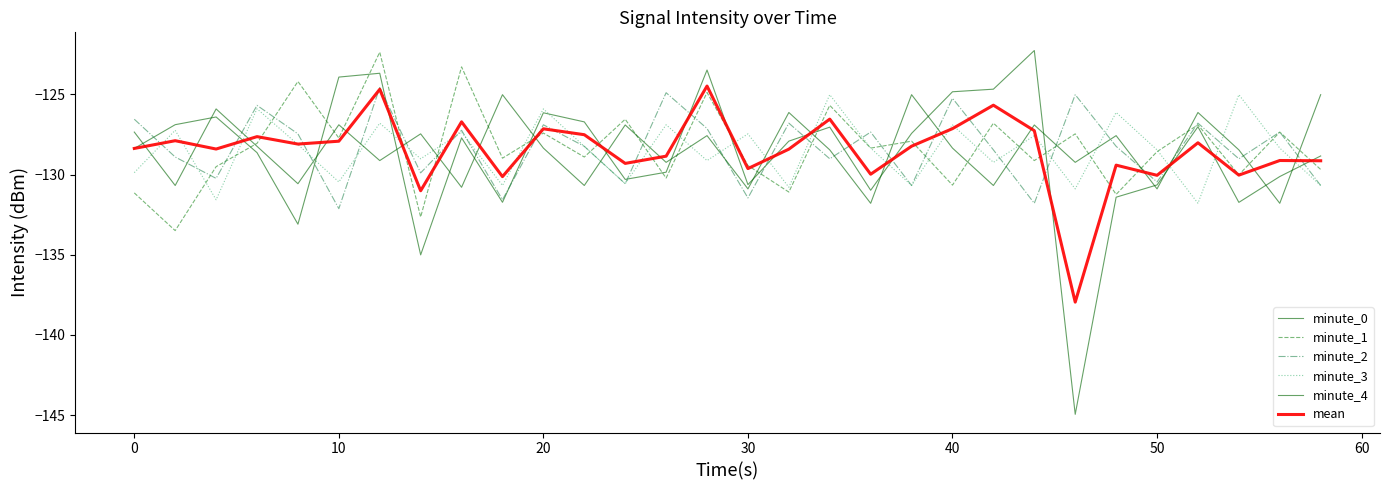

Does the chart display data point markers on the line(s)?

No